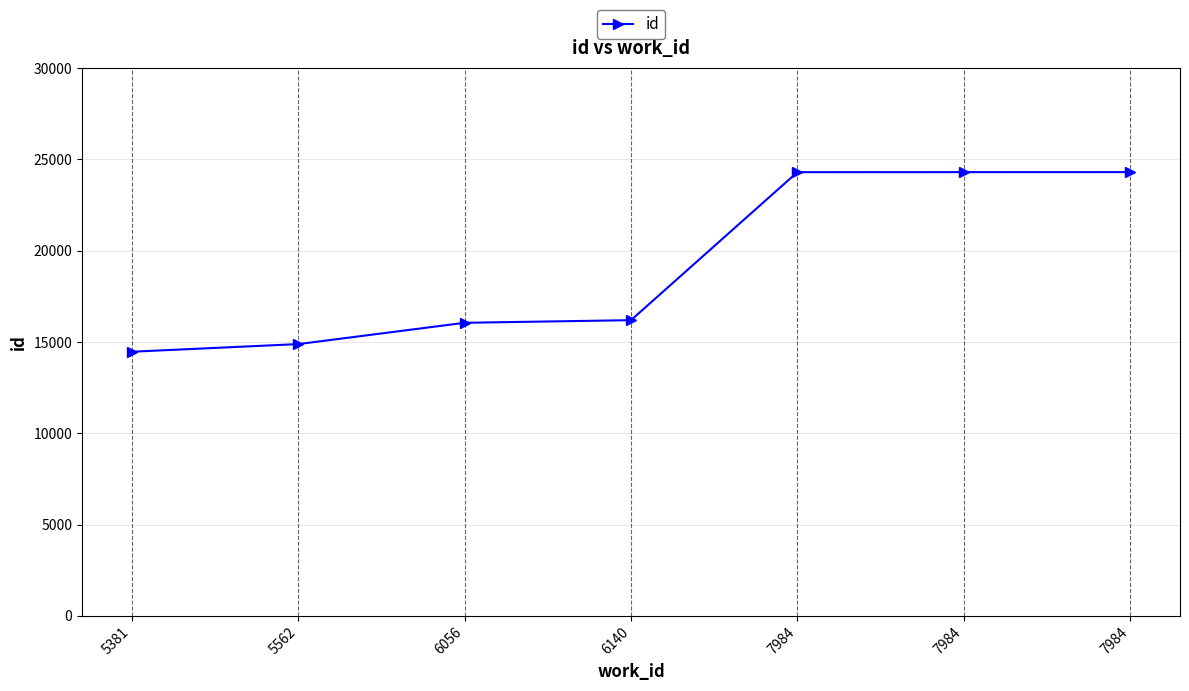

Approximately how many times larger is the value at 5381 compared to 6140?

0.9